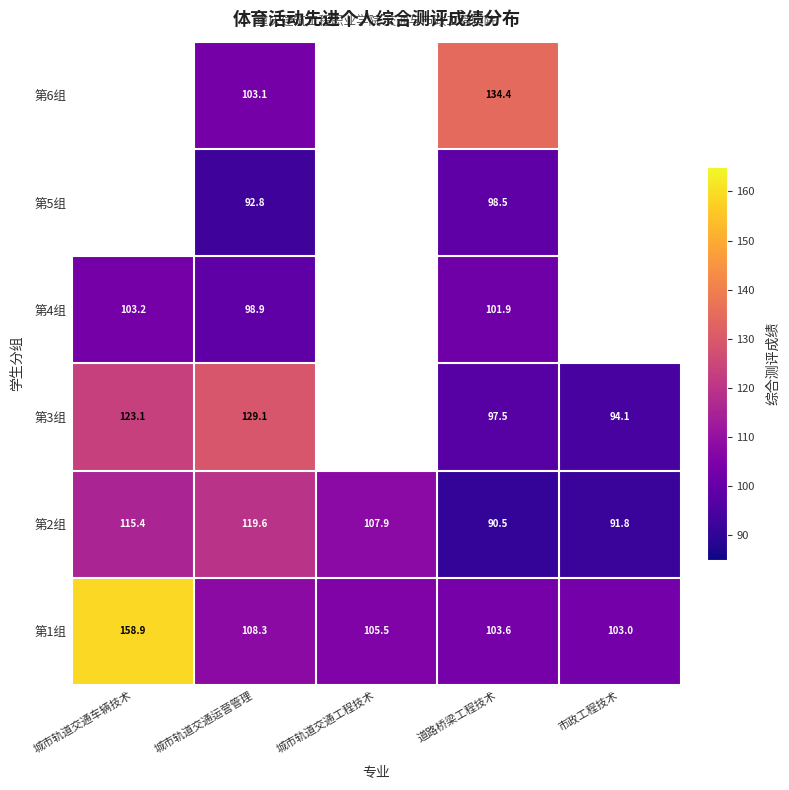

What is the average value of the 第1组 series?

115.9